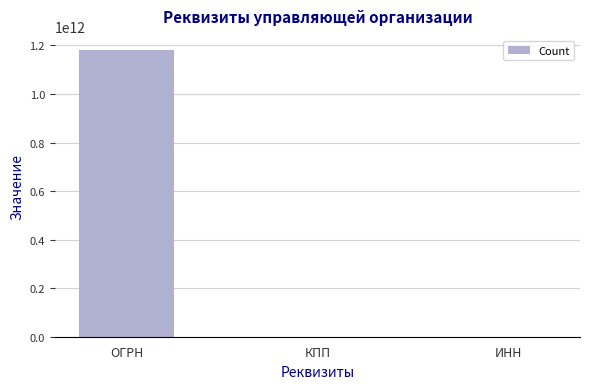

The chart shows a value of 1180571012577 at ОГРН. True or false?

True